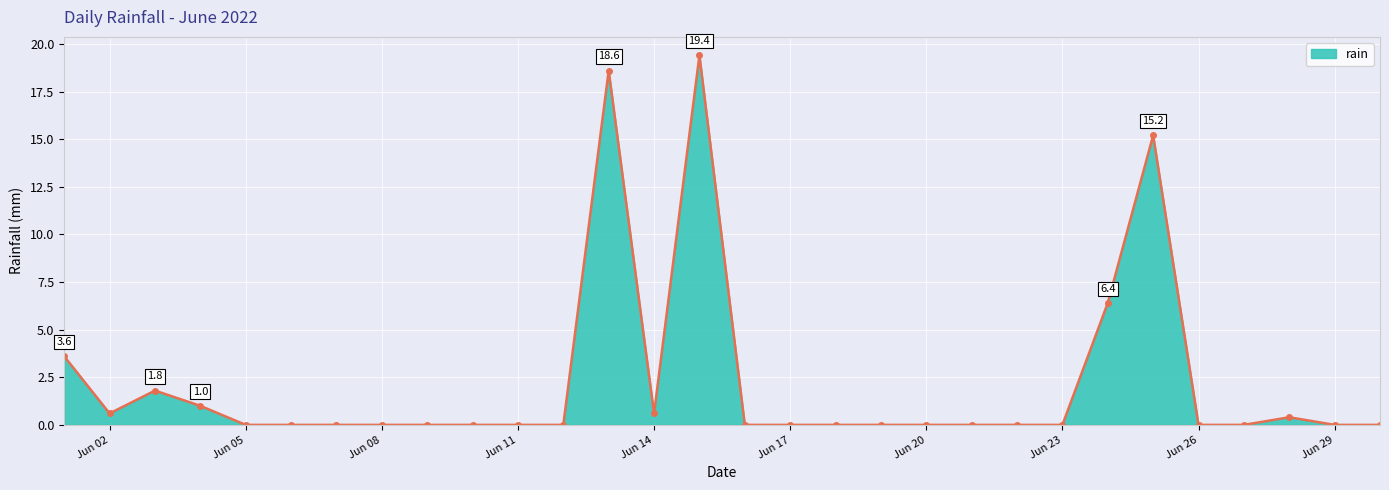

True or false: the data has more than 1 interior local peaks.

True